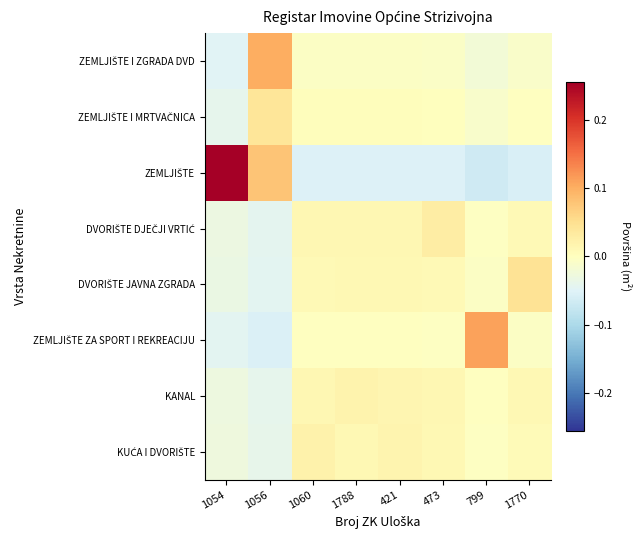

Between 1056 and 473, which is larger?

473